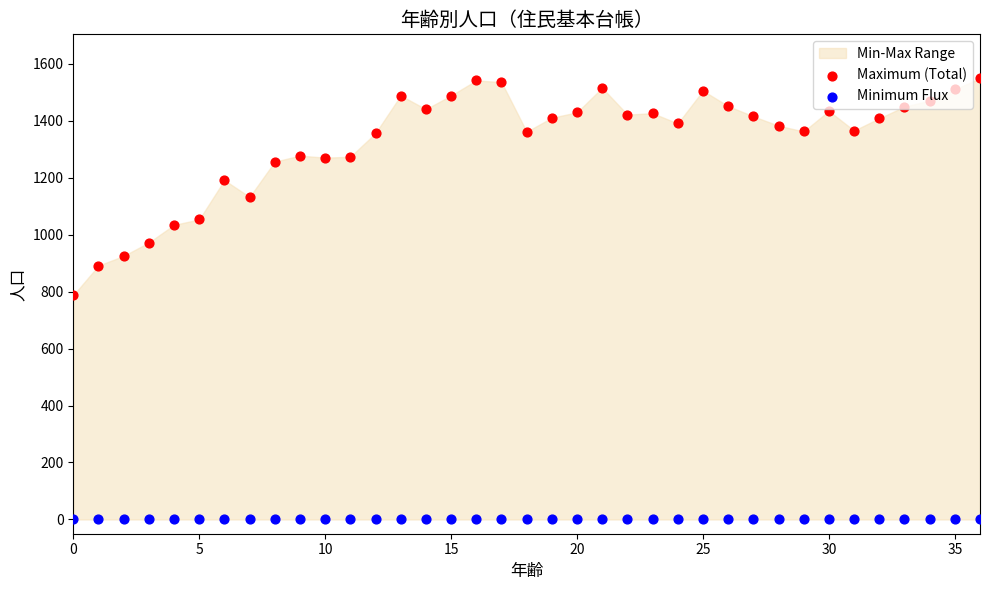

Which series contains the highest Y value?

Maximum (Total)